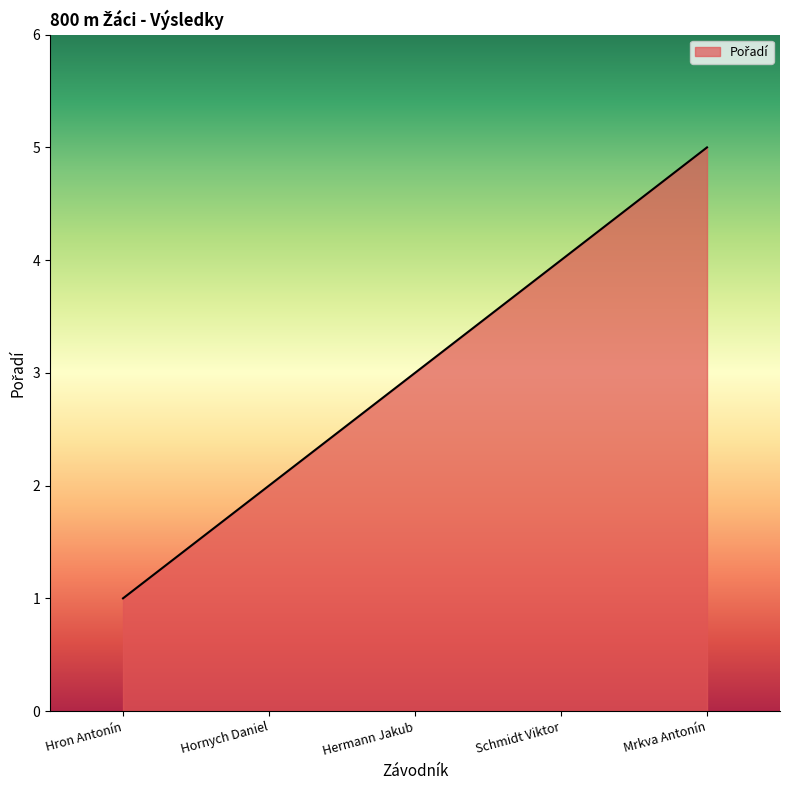

Reading left to right, list all the values displayed in this chart.

Hron Antonín=1	Hornych Daniel=2	Hermann Jakub=3	Schmidt Viktor=4	Mrkva Antonín=5